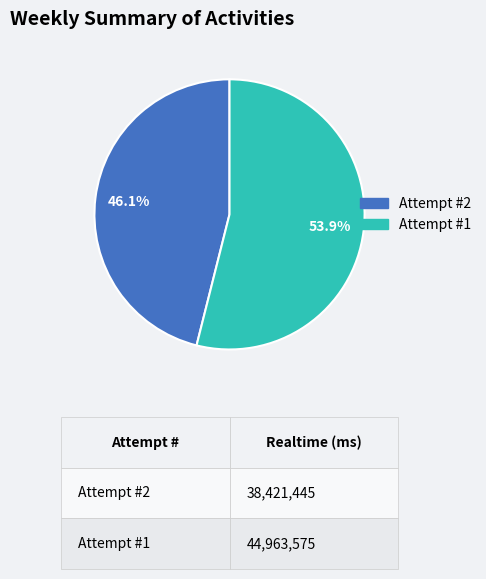

Which category has the biggest portion of the pie?

Attempt #1